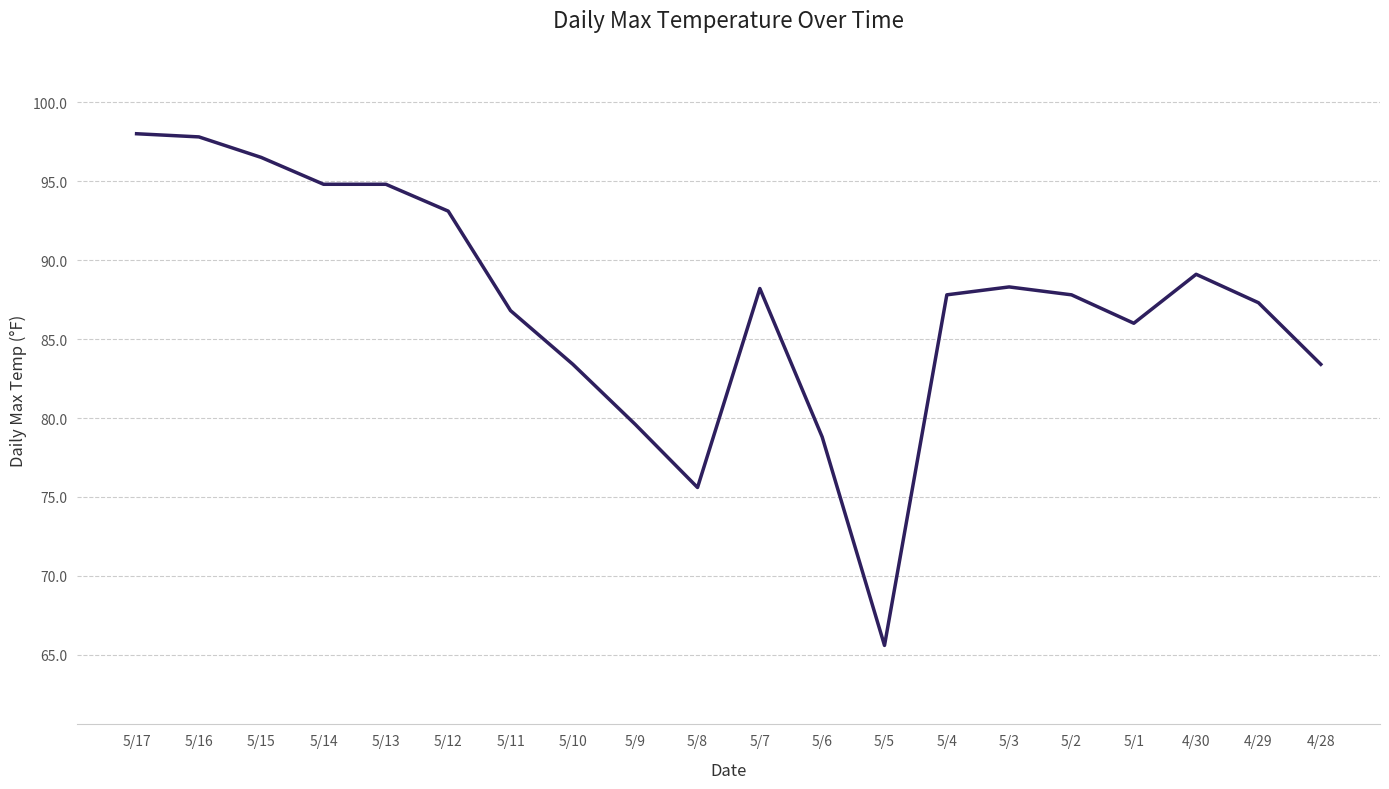

What is the sum of the values at 5/3 and 5/14?

183.1